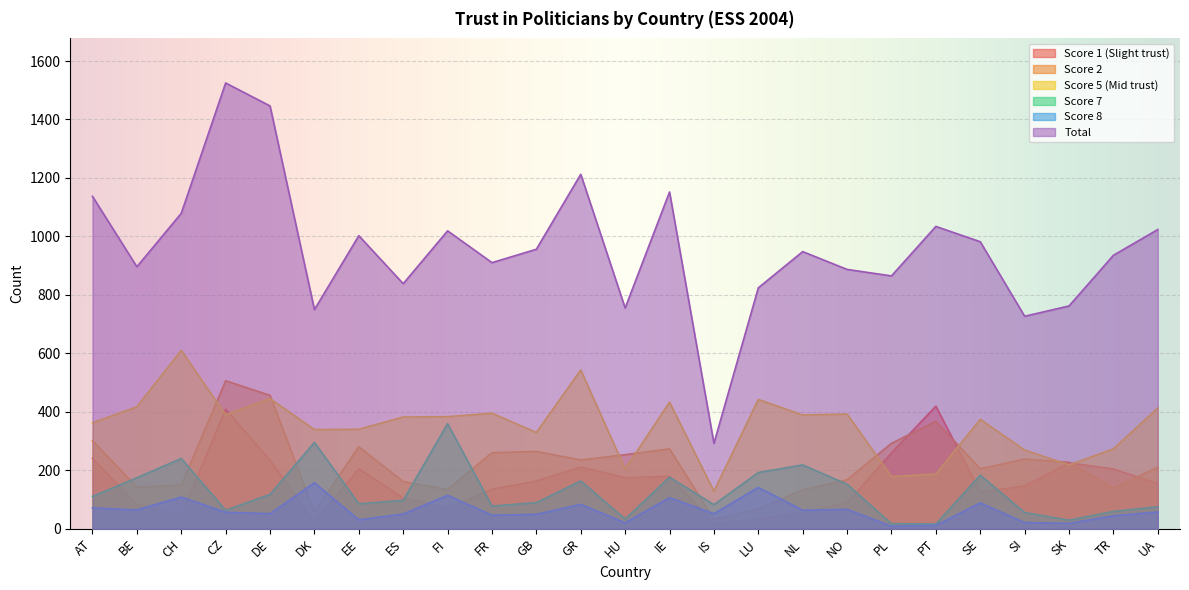

What is the label of the 11th point from the left?

GB